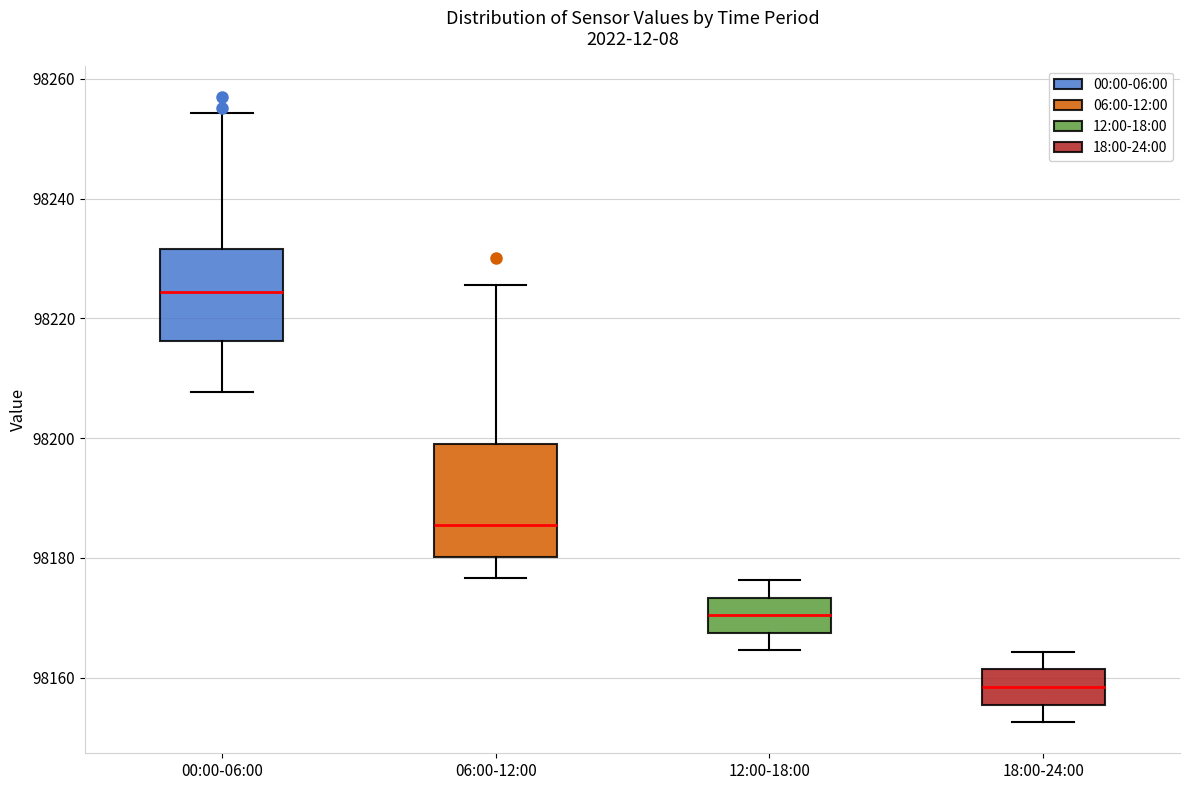

Which box has the lowest median line?

18:00-24:00